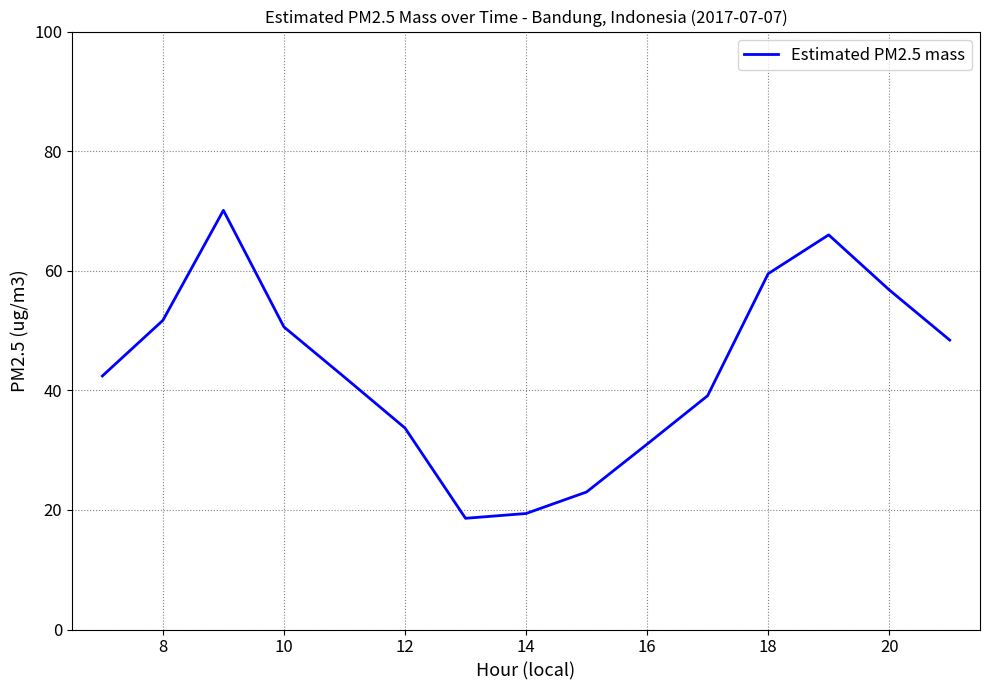

How many lines are shown in the chart?

1